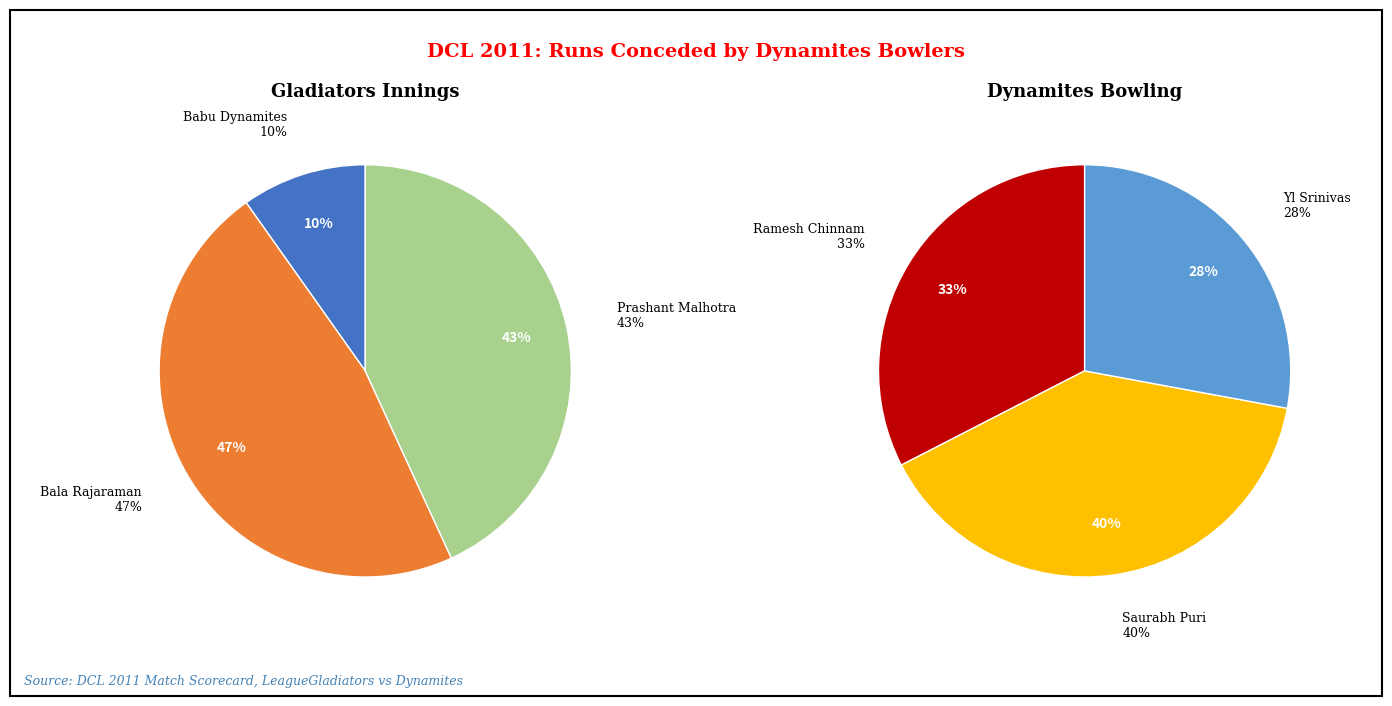

How many segments does this pie chart have?

6